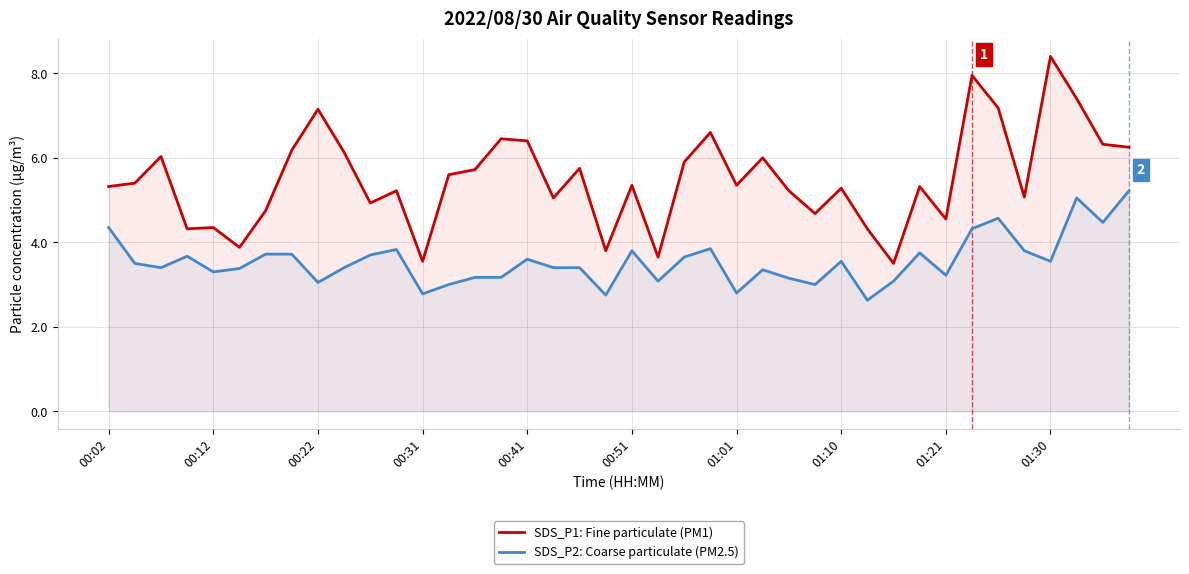

What is the difference between the maximum and minimum values in the SDS_P1: Fine particulate (PM1) series?

4.9